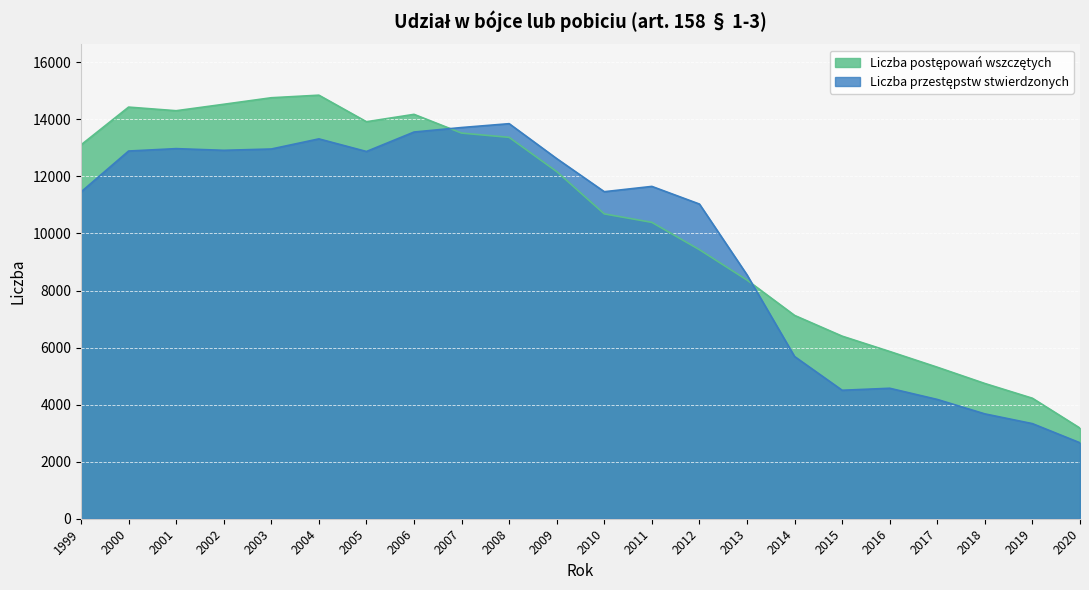

Between 2012 and 2013, which series saw the biggest shift?

Liczba przestępstw stwierdzonych